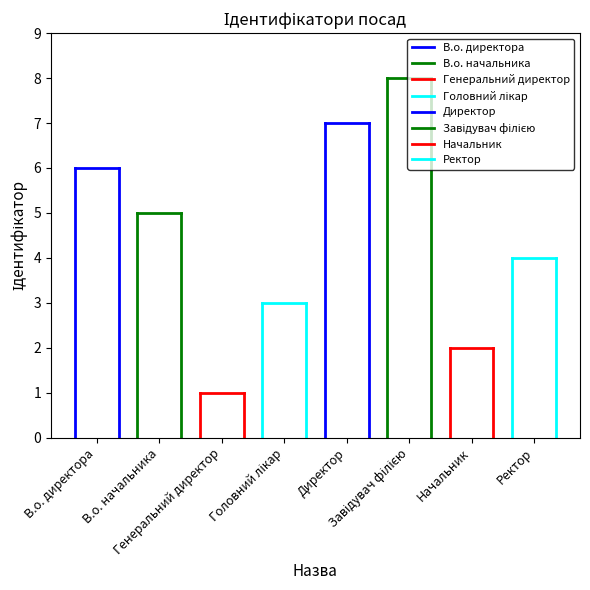

Reading left to right, what are all the values shown in this chart?

6	5	1	3	7	8	2	4